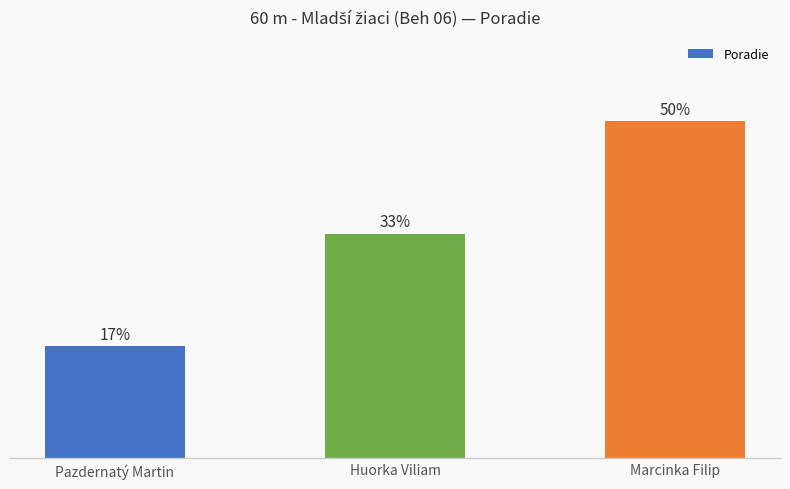

Reading left to right, transcribe all the data shown in this chart.

16.7	33.3	50.0